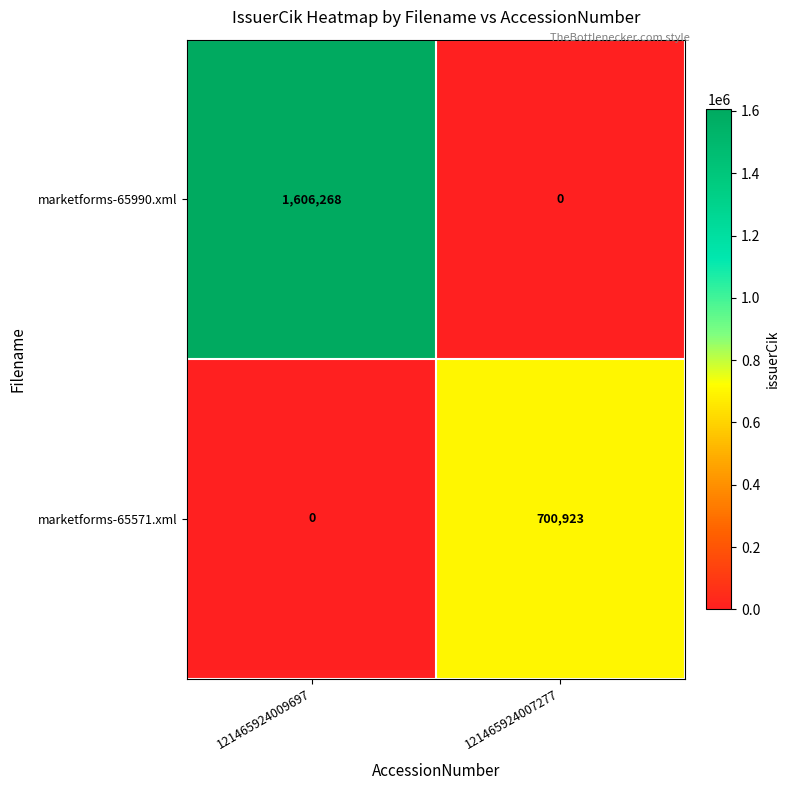

Reading right to left, list all the values displayed in this chart.

marketforms-65990.xml: 121465924007277=0	121465924009697=1606268
marketforms-65571.xml: 121465924007277=700923	121465924009697=0